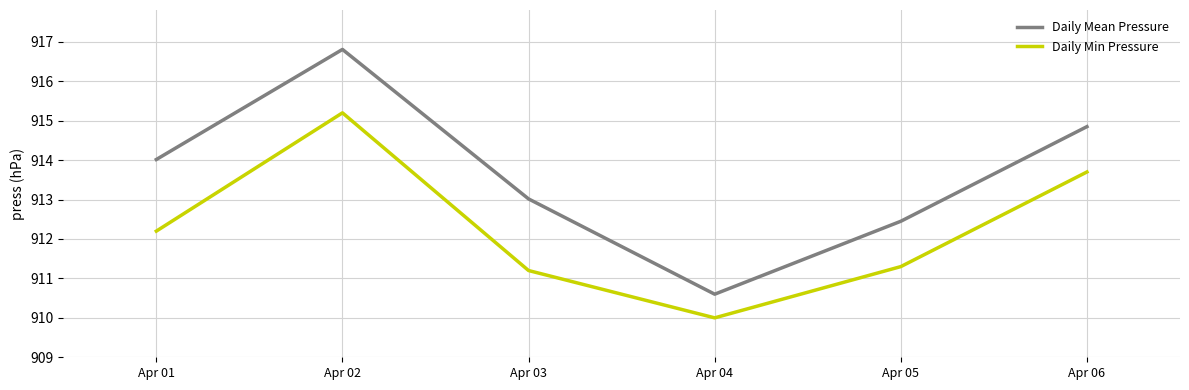

In Daily Min Pressure, how many points are higher than both neighbors (excluding endpoints)?

1